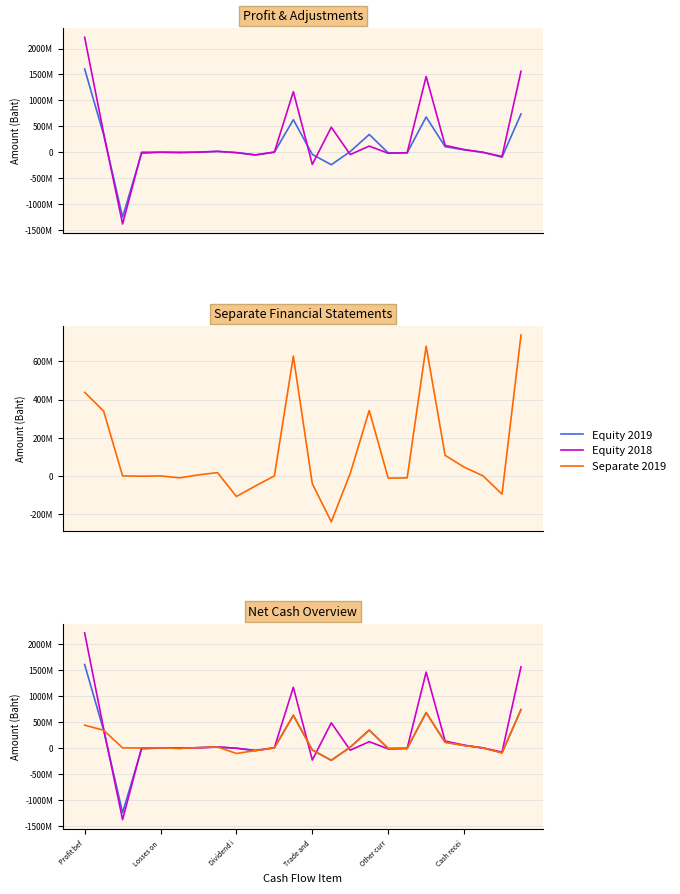

The value of Equity 2018 at Losses on  is 643662641. True or false?

False